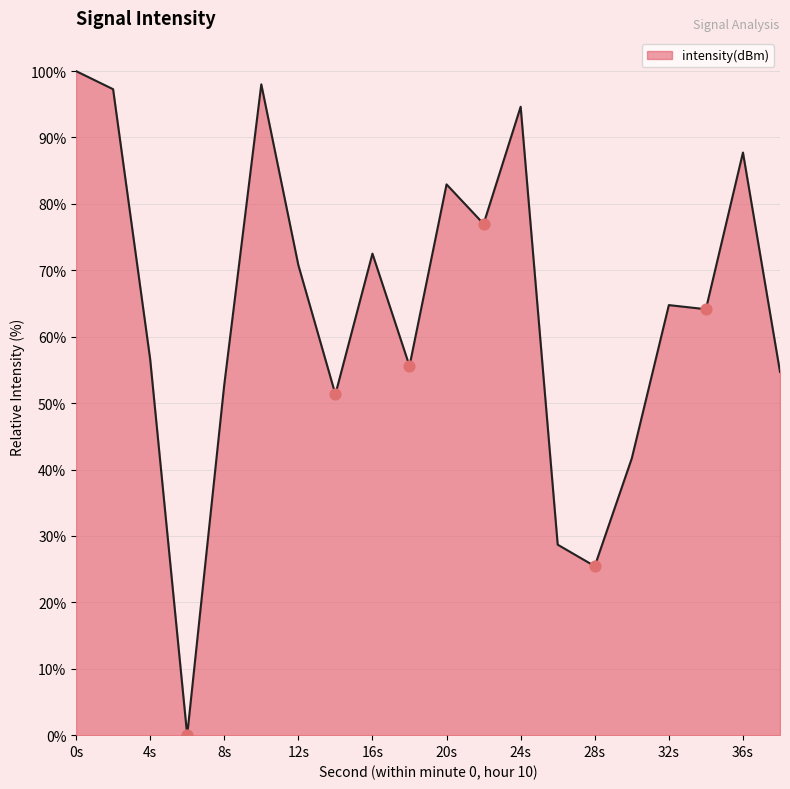

What is the greatest value displayed?

100.0